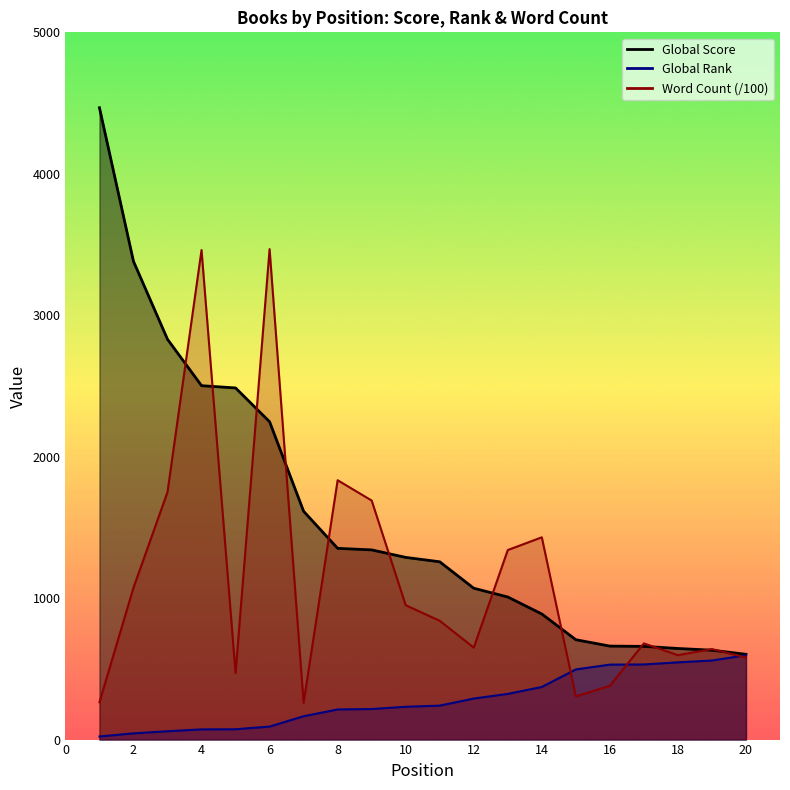

True or false: Global Rank has a value of 73.0 at 5.

True